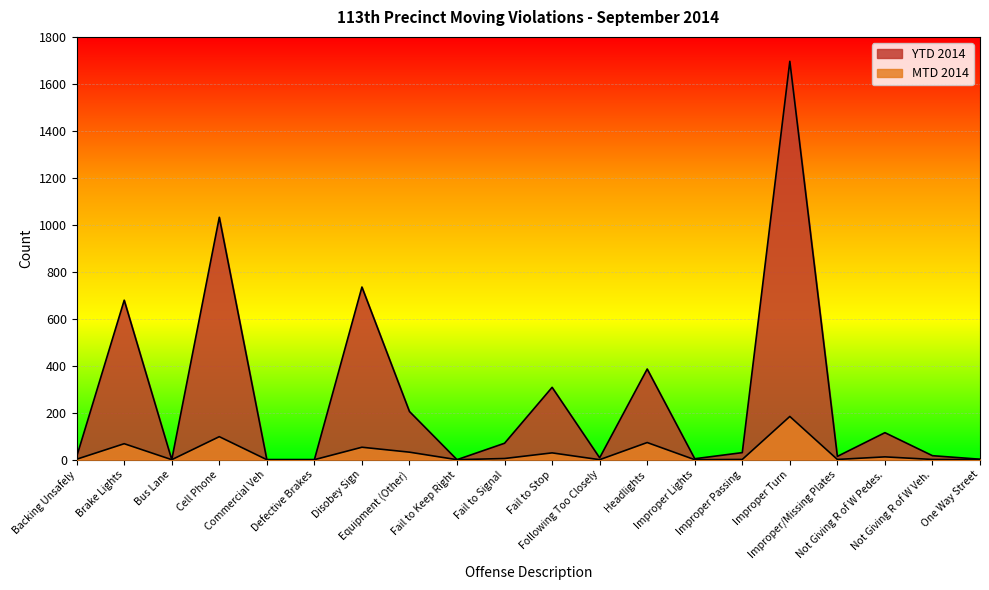

Is it true that YTD 2014 equals 993 at Commercial Veh?

False